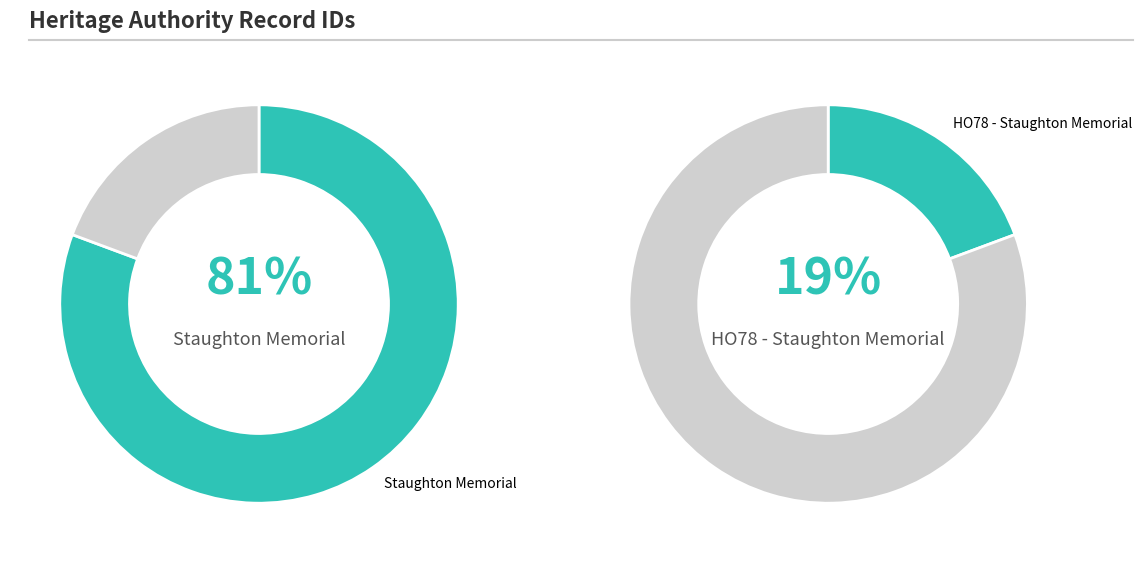

To the nearest percent, what percentage of the pie is HO78 - Staughton Memorial?

19%